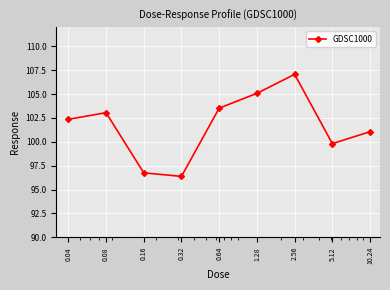

What is the difference between the second highest and minimum values?

8.7